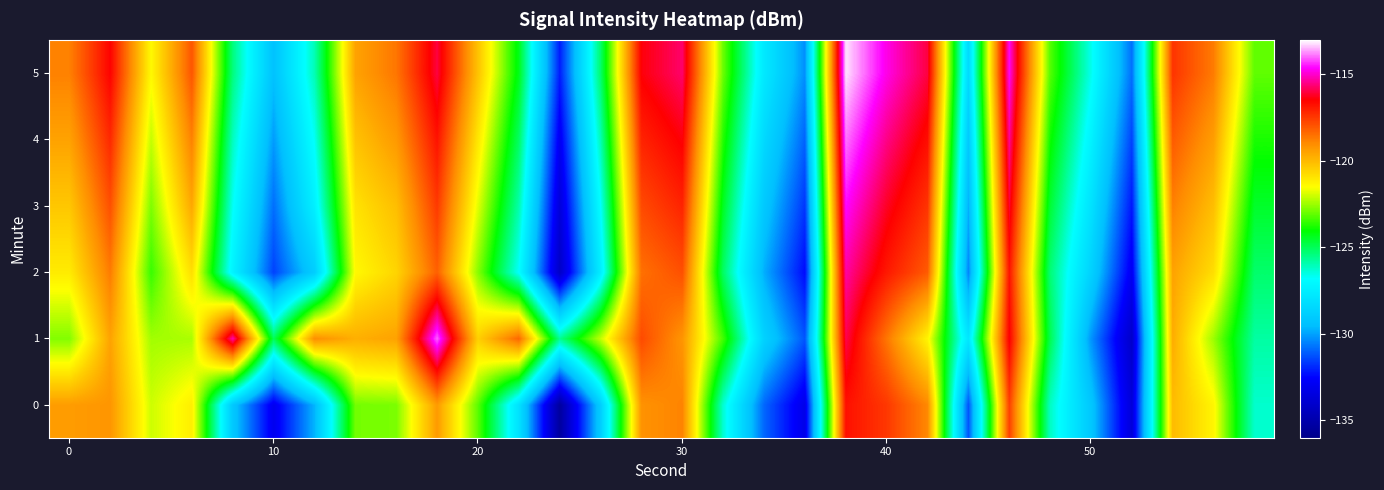

Reading right to left, transcribe all the data shown in this chart.

0: -126.3	-121.3	-120.0	-133.7	-129.2	-126.1	-117.6	-131.2	-118.9	-117.5	-116.8	-133.2	-130.9	-126.3	-118.8	-119.1	-128.9	-135.4	-128.0	-123.2	-119.3	-122.8	-122.9	-129.7	-133.0	-129.1	-121.2	-122.0	-119.2	-119.4
1: -125.8	-122.5	-119.7	-134.1	-130.2	-124.9	-116.4	-127.8	-121.3	-118.6	-115.9	-131.2	-128.7	-123.4	-119.2	-117.8	-122.1	-125.6	-118.3	-120.5	-114.0	-119.5	-119.8	-119.0	-125.0	-115.2	-122.4	-122.4	-119.5	-122.7
2: -125.2	-120.8	-119.5	-132.9	-128.7	-125.3	-116.8	-130.5	-118.1	-116.9	-115.3	-132.4	-129.8	-125.1	-117.9	-118.5	-127.5	-134.2	-126.8	-122.7	-118.2	-120.6	-121.4	-128.9	-131.5	-127.3	-120.8	-123.5	-118.7	-121.1
3: -124.5	-120.1	-118.8	-132.2	-128.0	-124.6	-116.1	-129.8	-117.4	-116.2	-114.6	-131.7	-129.1	-124.4	-117.1	-117.8	-126.8	-133.6	-125.9	-121.8	-117.5	-120.1	-120.9	-127.4	-130.8	-126.7	-119.6	-122.8	-117.9	-120.3
4: -123.8	-119.4	-118.1	-131.5	-127.3	-123.9	-115.4	-129.1	-116.7	-115.5	-113.9	-131.0	-128.4	-123.7	-116.4	-117.1	-126.0	-132.9	-125.1	-121.0	-116.8	-119.3	-120.2	-126.7	-130.1	-126.1	-118.8	-122.1	-117.2	-119.5
5: -123.1	-118.7	-117.4	-130.8	-126.6	-123.2	-114.7	-128.4	-116.0	-114.8	-113.2	-130.3	-127.7	-123.0	-115.7	-116.4	-125.2	-132.1	-124.3	-120.2	-116.0	-118.6	-119.5	-126.0	-129.4	-125.4	-118.0	-121.4	-116.5	-118.8